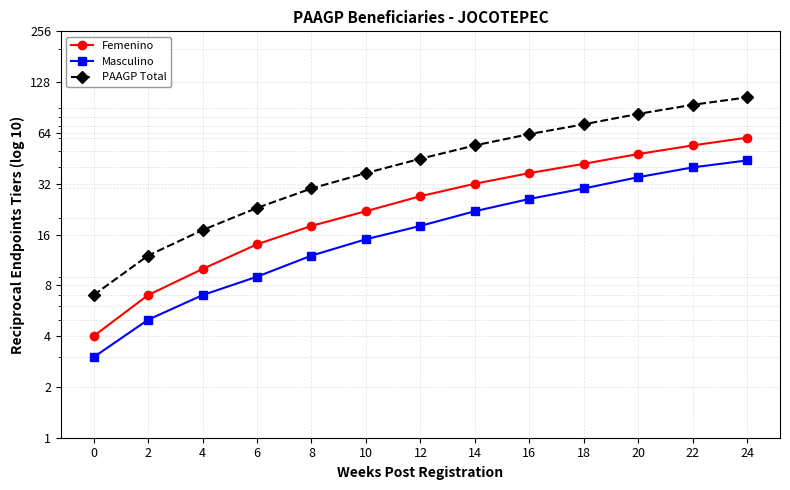

Which series has the largest total across all categories?

PAAGP Total